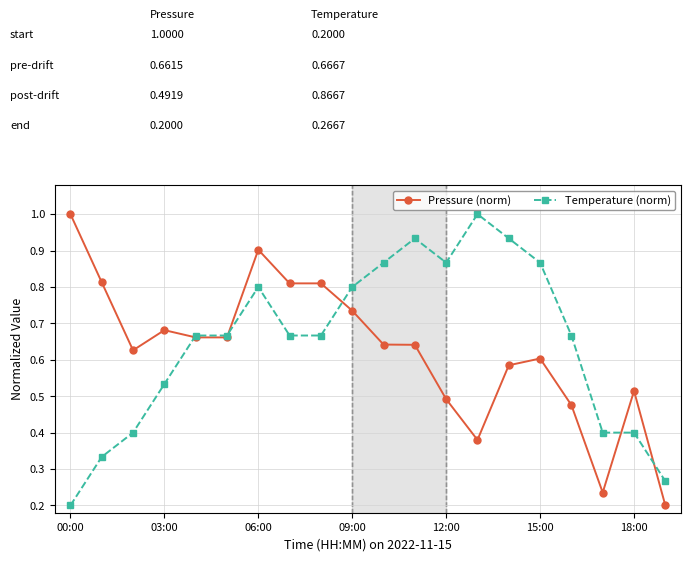

True or false: Pressure (norm) has more than 2 interior local peaks.

True